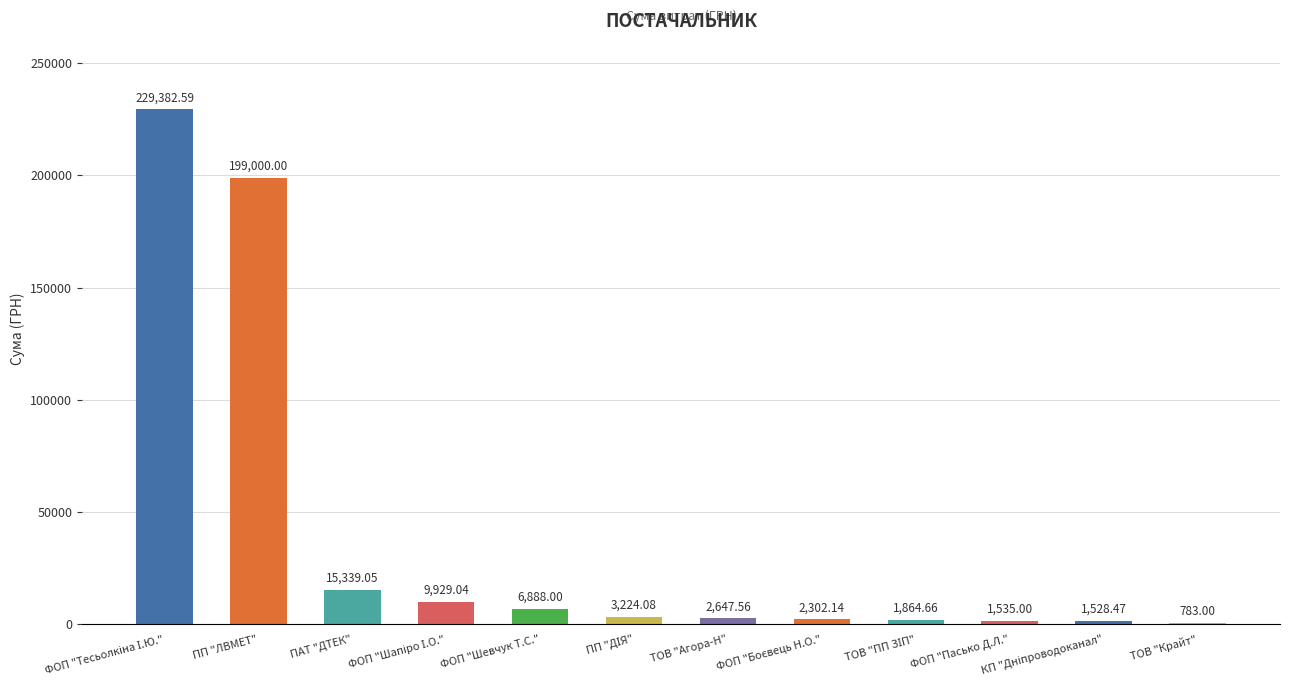

Which has a higher value, ТОВ "Крайт" or ПП "ЛВМЕТ"?

ПП "ЛВМЕТ"